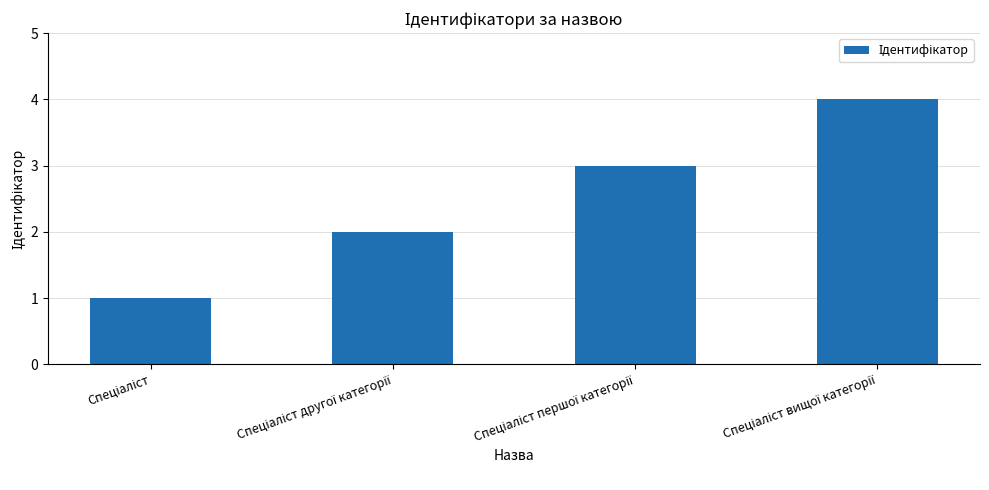

What is the maximum value shown in the chart?

4